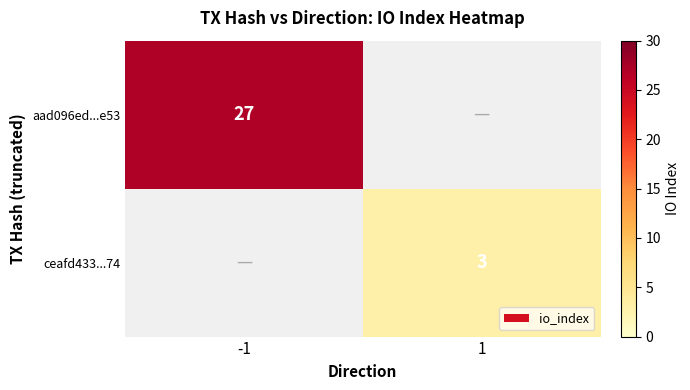

Which category has the lowest value across all series?

1